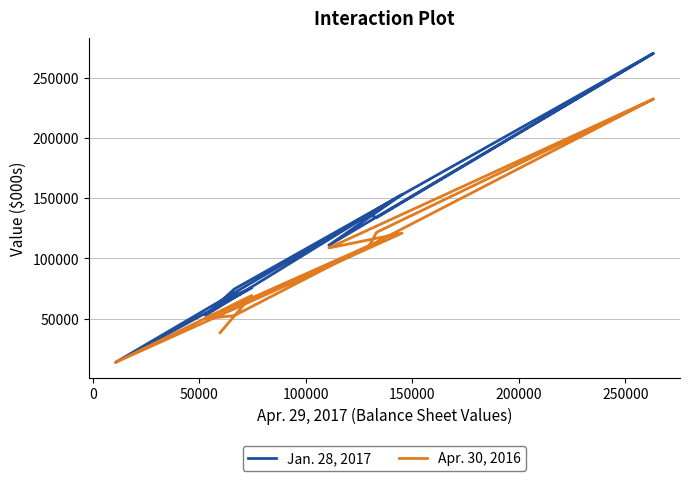

What is the value of the Jan. 28, 2017 point at the 11th from the left?

270146